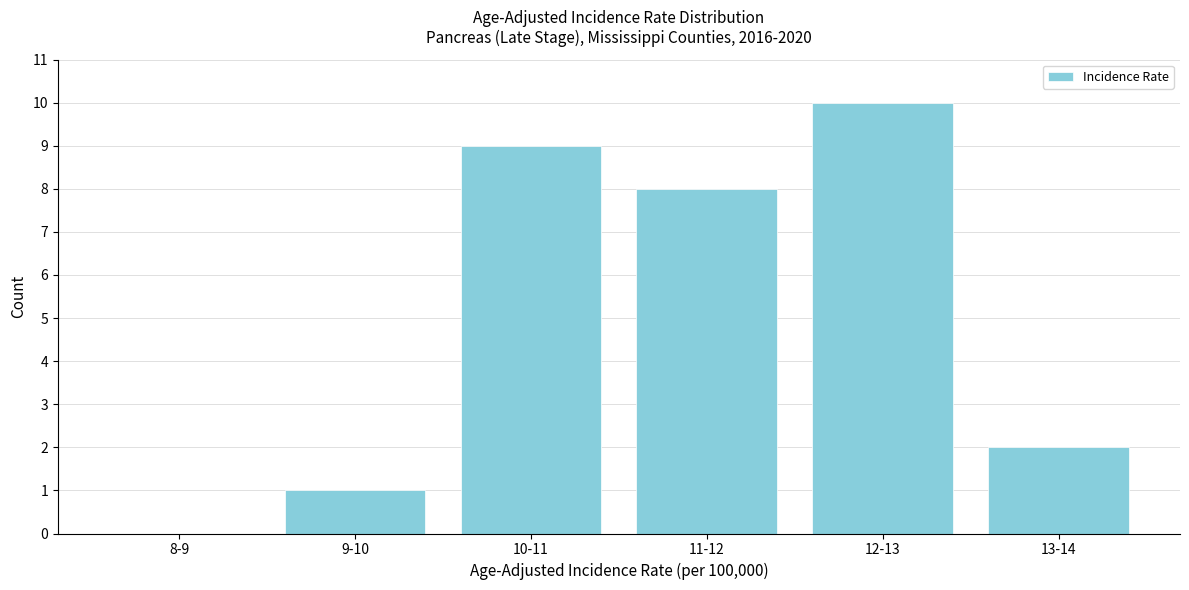

Reading left to right, list all the values displayed in this chart.

8-9=0	9-10=1	10-11=9	11-12=8	12-13=10	13-14=2